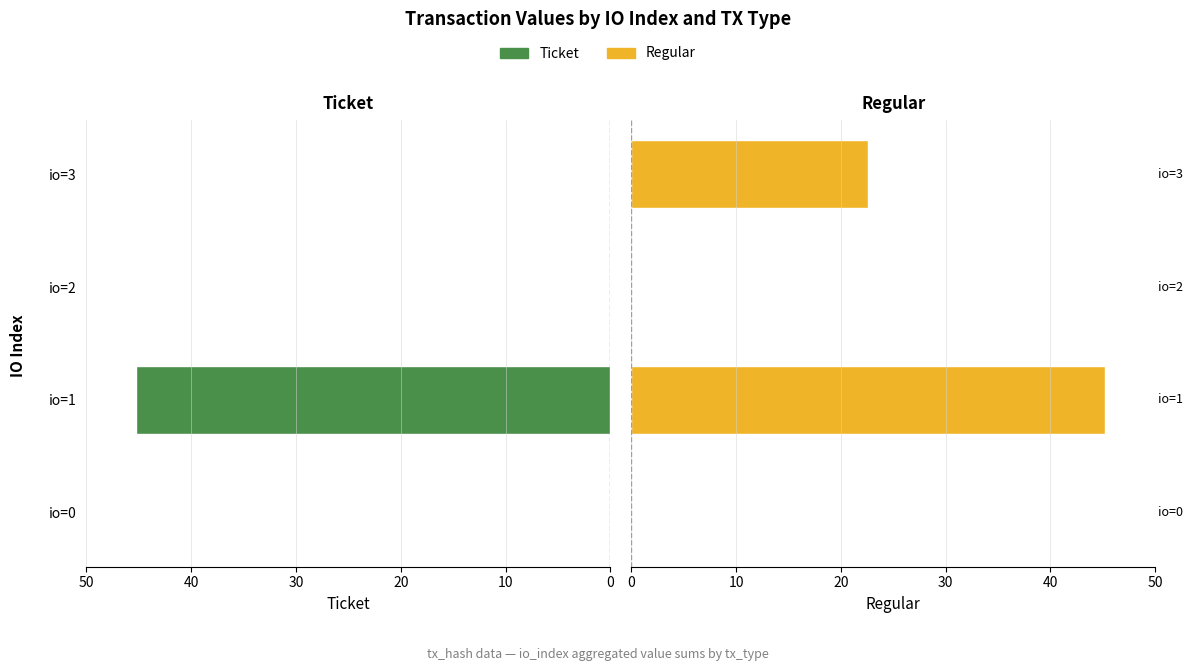

Does the chart contain any negative values?

No